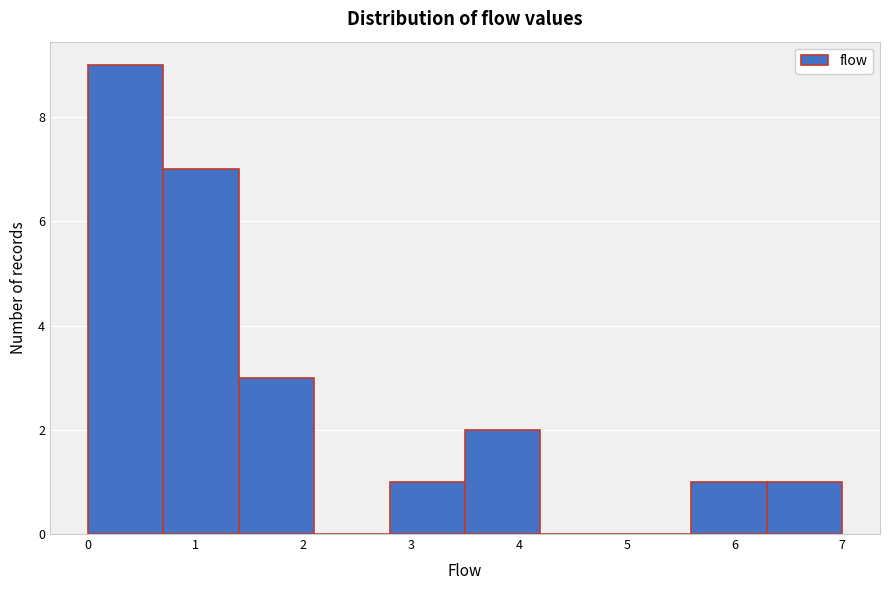

Which range on the x-axis has the tallest bar?

0.0 to 0.7